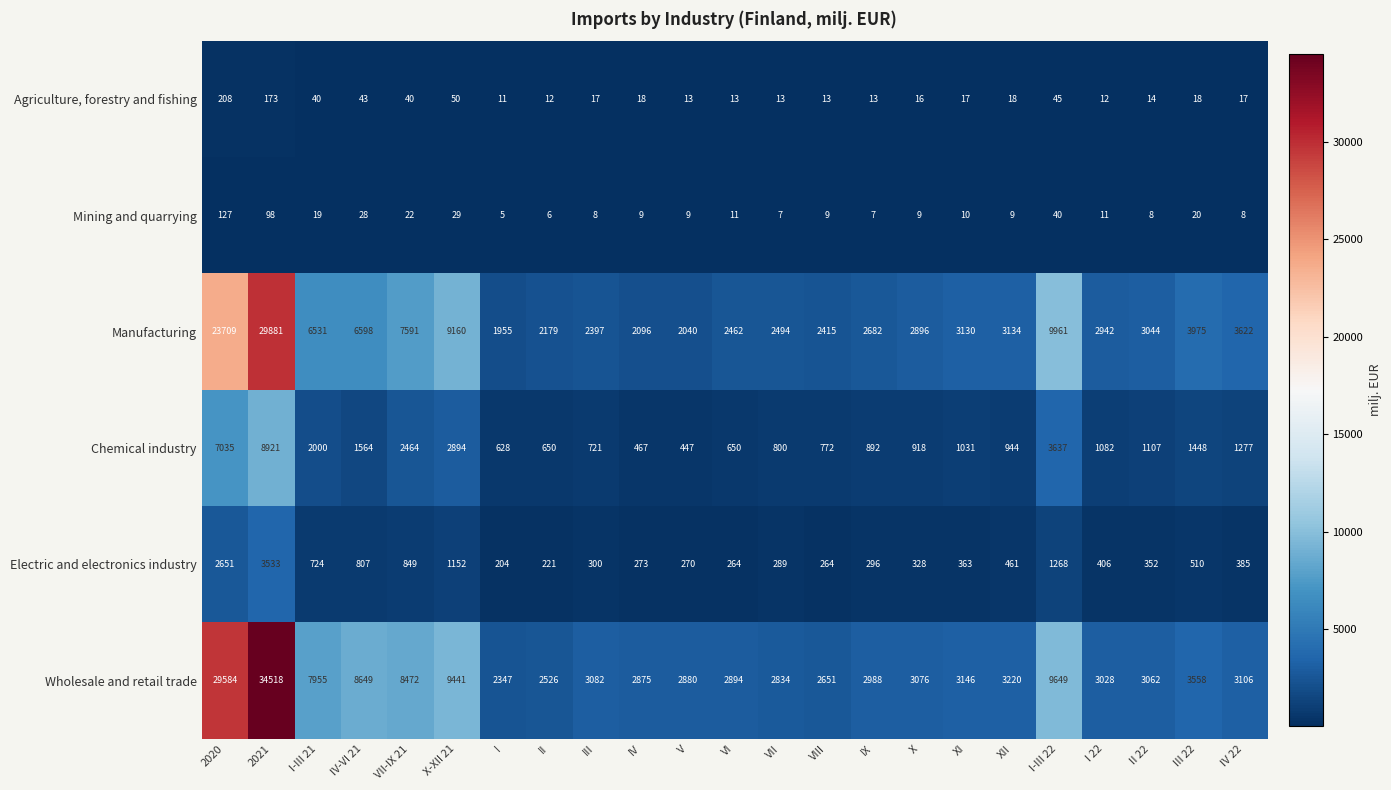

Where does the Wholesale and retail trade series first go above 3082?

2020